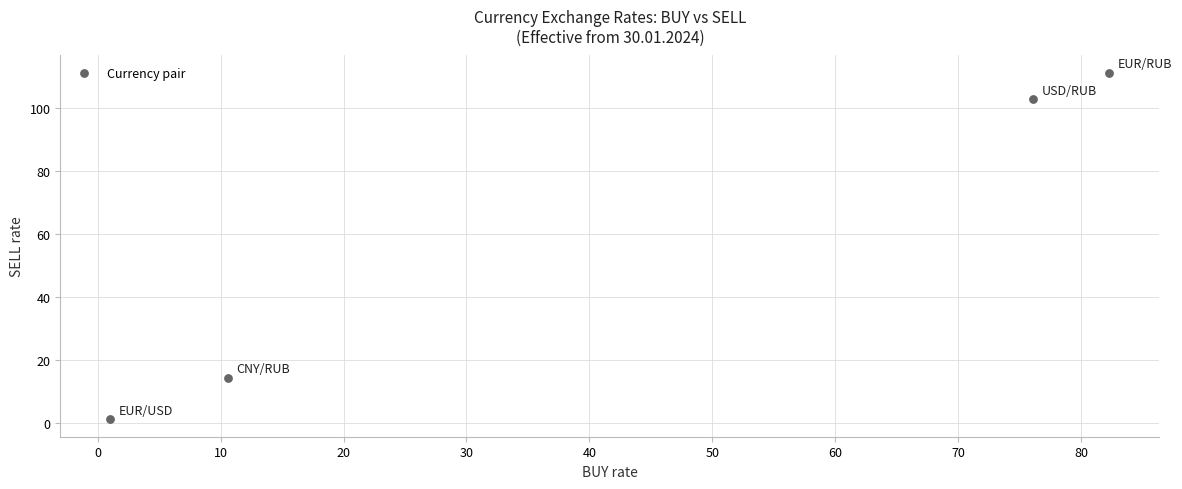

What is the average Y value?

57.4